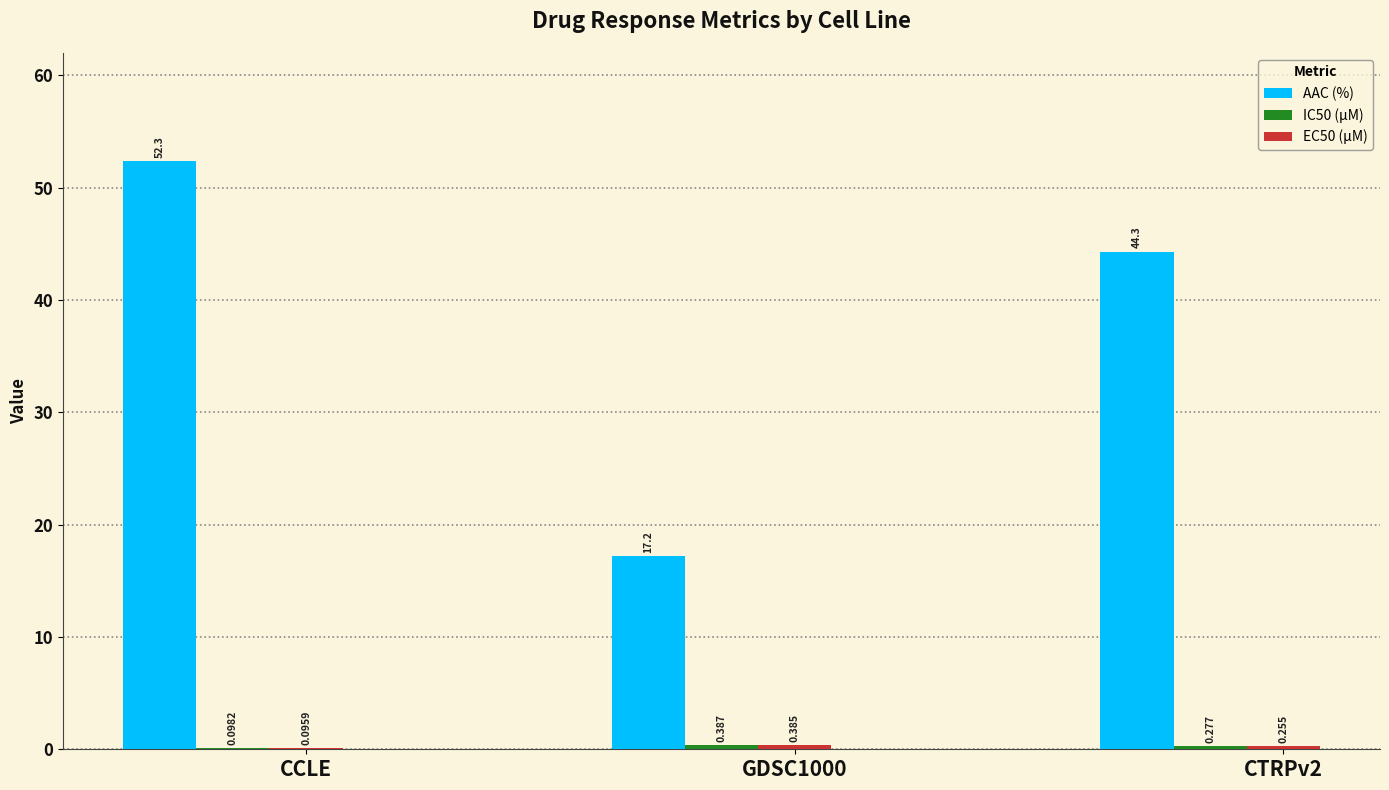

What is the spread (max minus min) of values at GDSC1000?

16.8